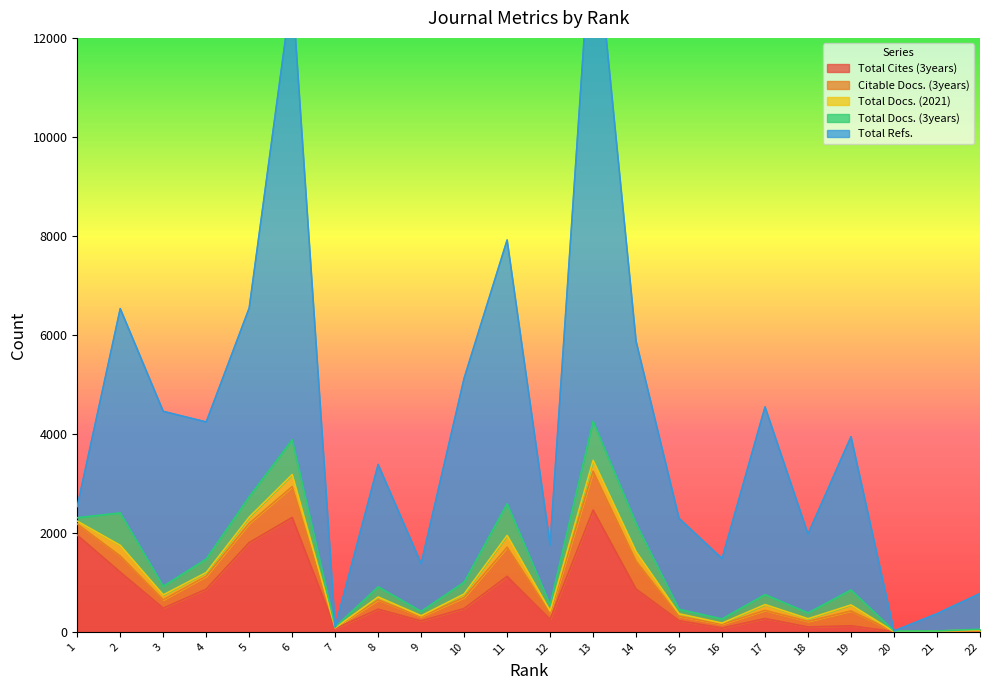

At which category does Citable Docs. (3years) reach its first local valley?

3